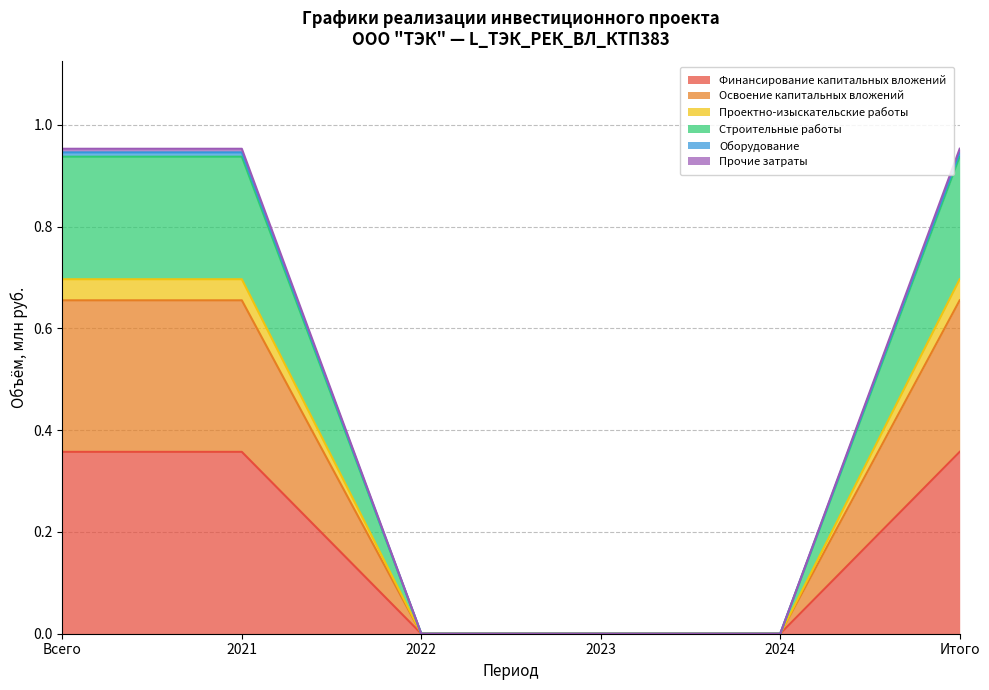

The Финансирование капитальных вложений series shows 0.1 at 2024. True or false?

False